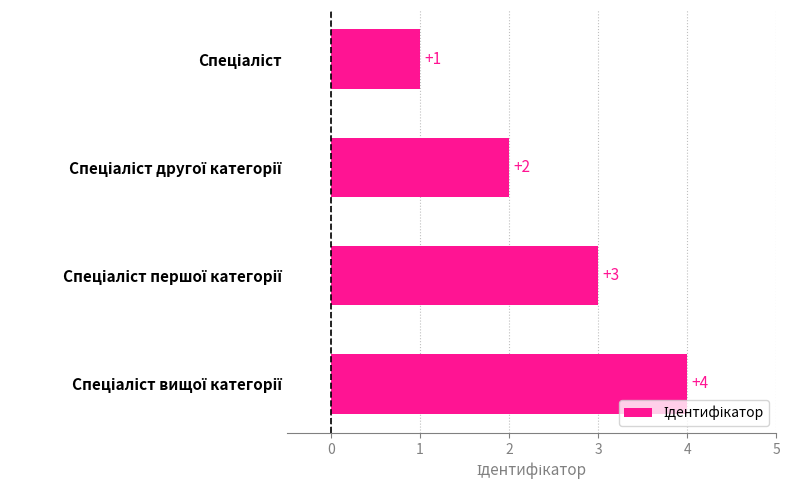

What is the maximum value shown in the chart?

4